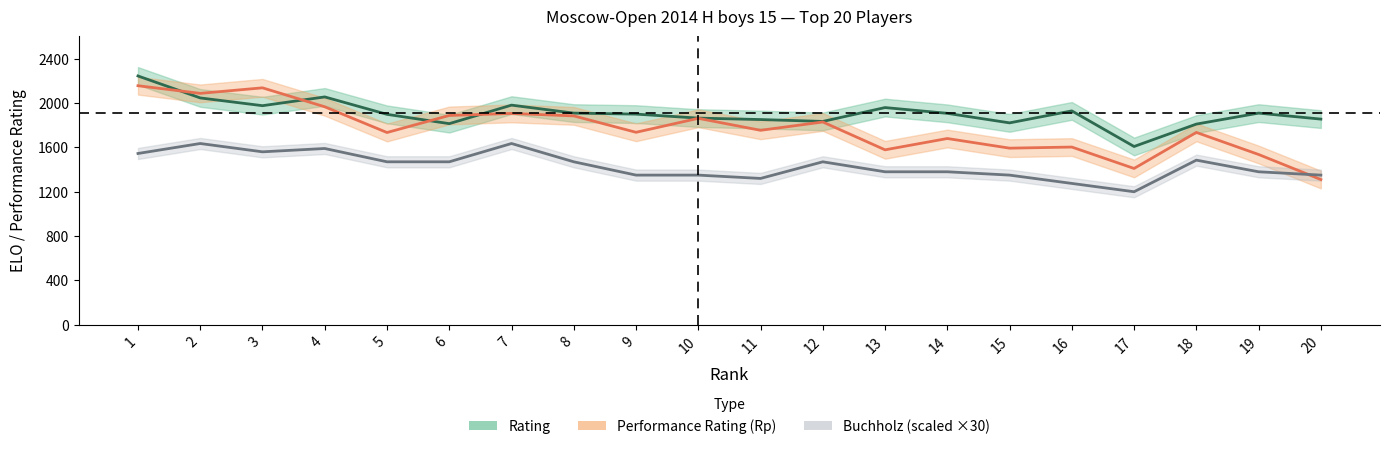

What is the difference between the second highest and second lowest values in the Buchholz series?

360